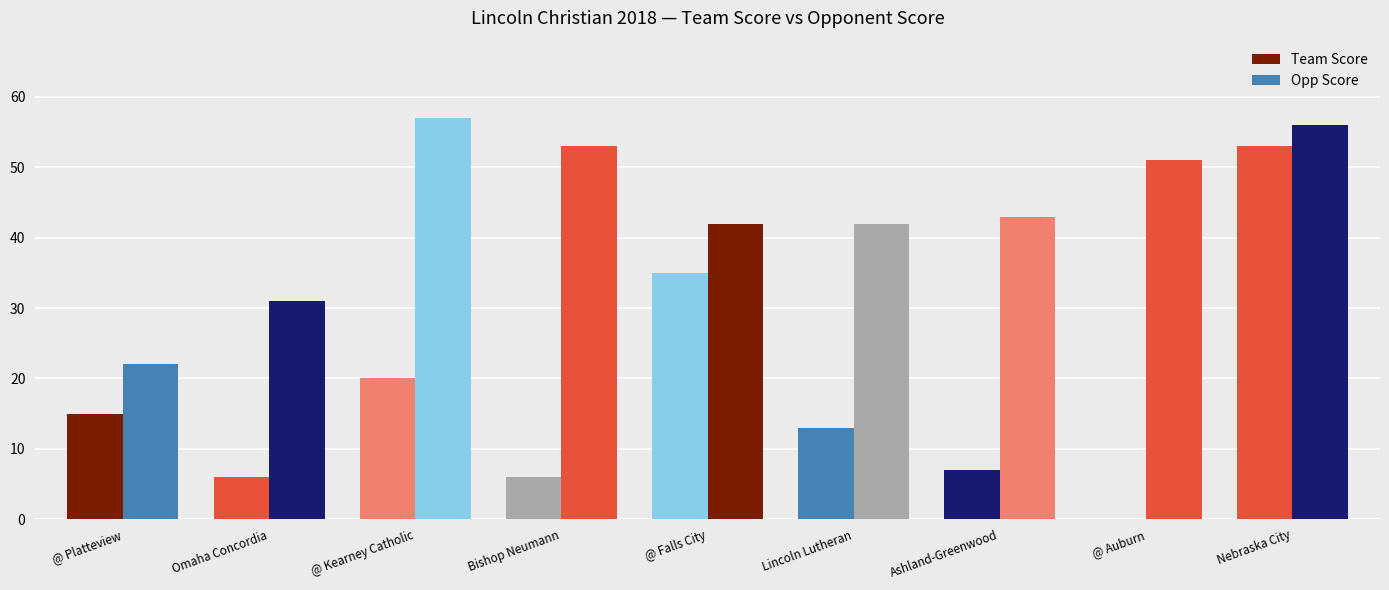

What is the difference between the Opp Score values at @ Kearney Catholic and Ashland-Greenwood?

14